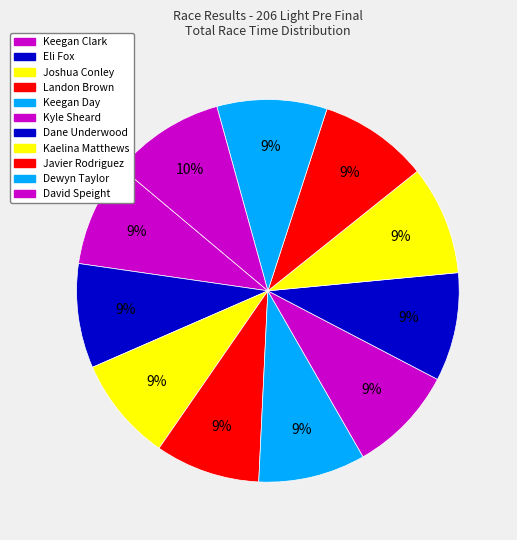

Is the sum of Joshua Conley and Eli Fox greater than half?

No